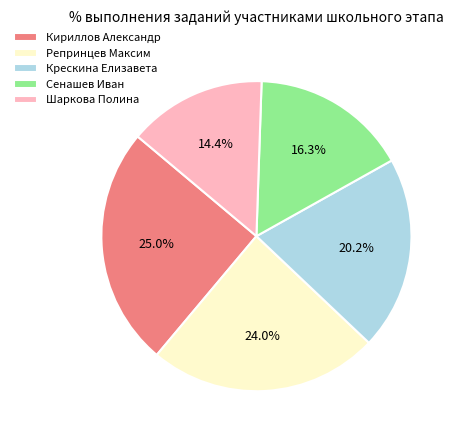

Combined, do Крескина Елизавета and Кириллов Александр account for over 50%?

No